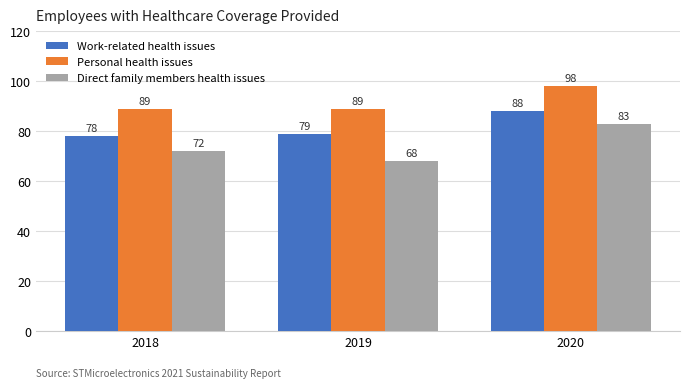

At how many categories does at least one series exceed 74?

3